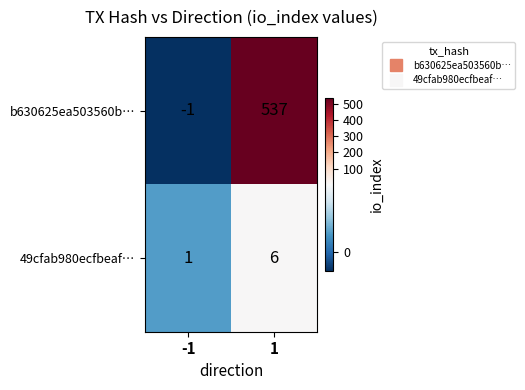

How many categories are shown in the chart?

2